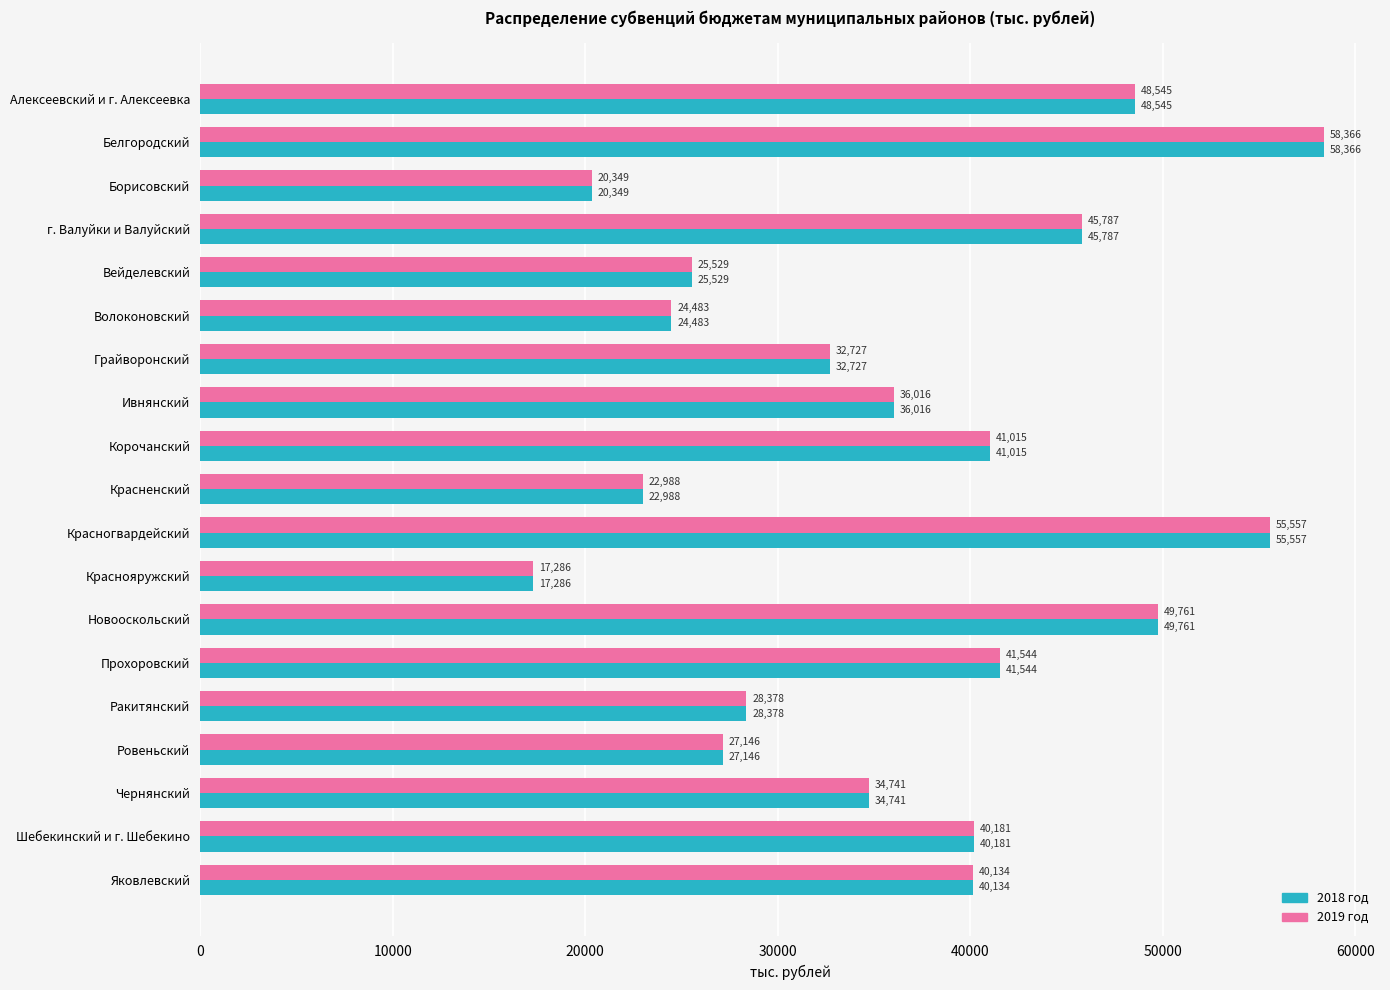

What is the sum of all 2019 год values?

690533